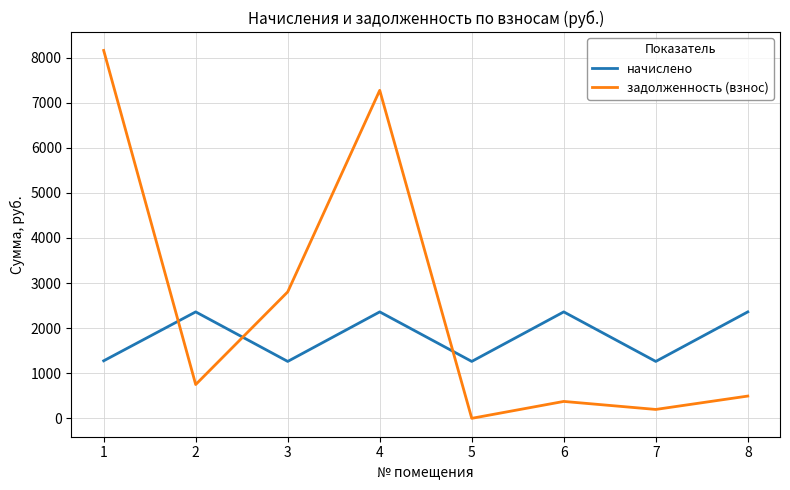

Which series has the largest range (max minus min)?

задолженность (взнос)